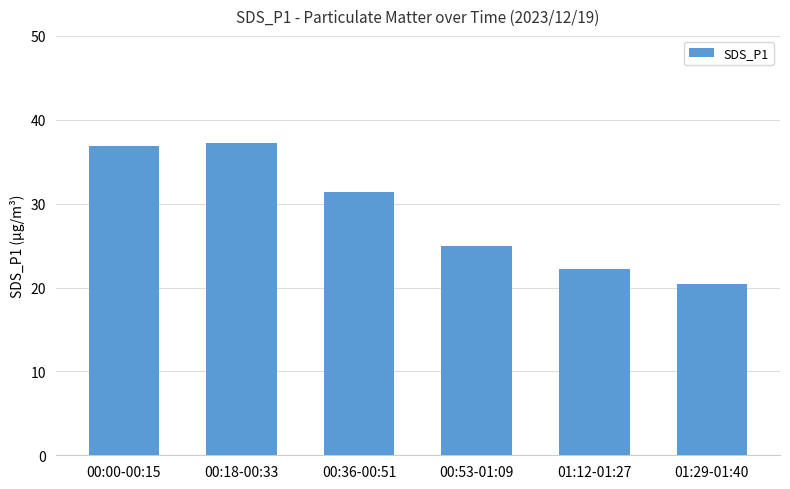

What position from the left is 00:18-00:33?

2